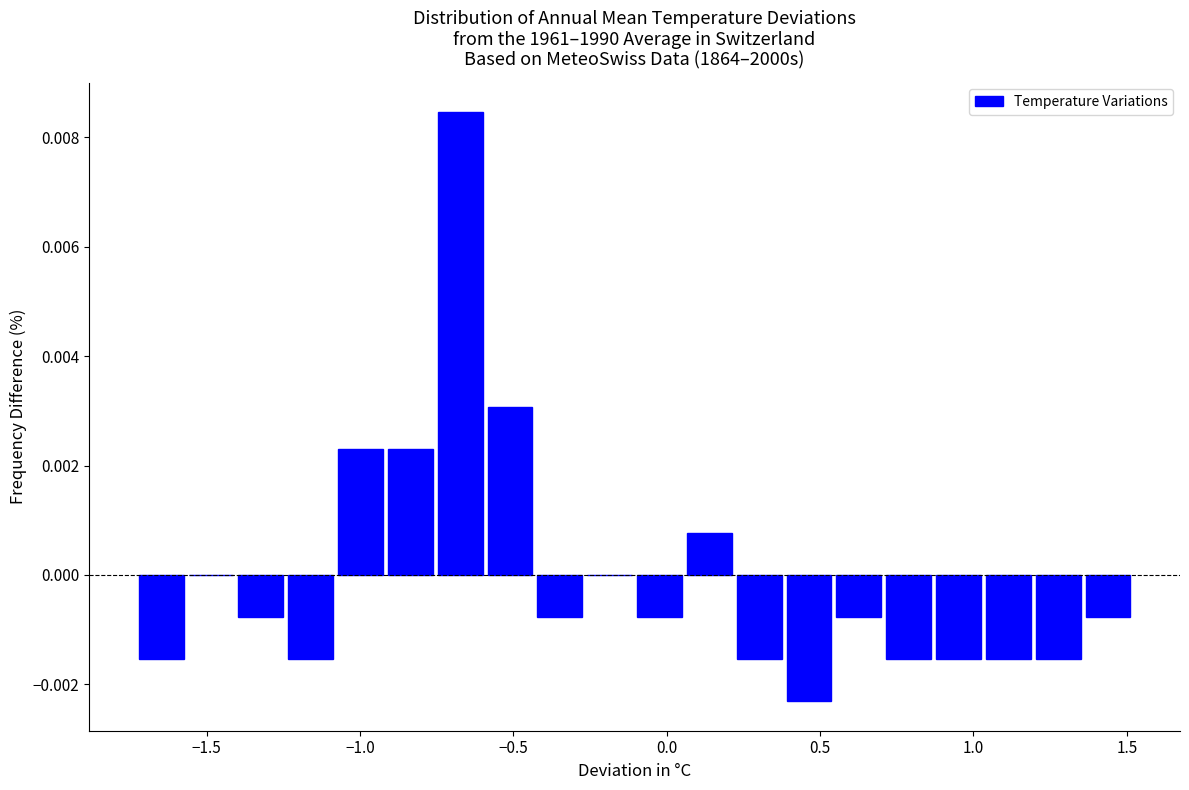

Around what value on the x-axis is the tallest bar? Give the approximate position of its centre, as read against the axis.

-0.65